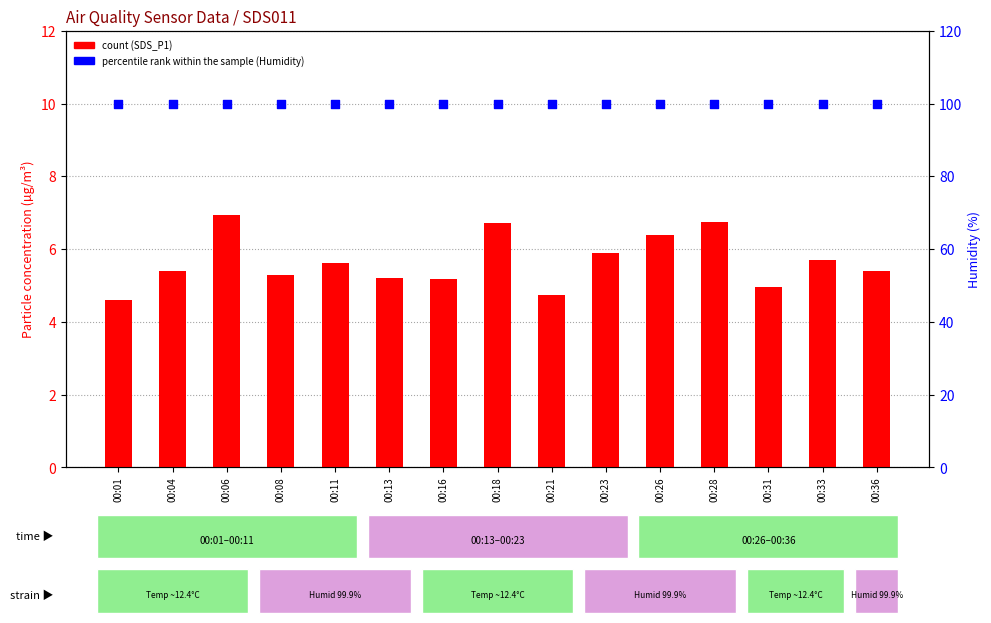

Is the value of count (SDS_P1) at 00:21 greater than the value of percentile rank within the sample (Humidity) at 00:08?

No